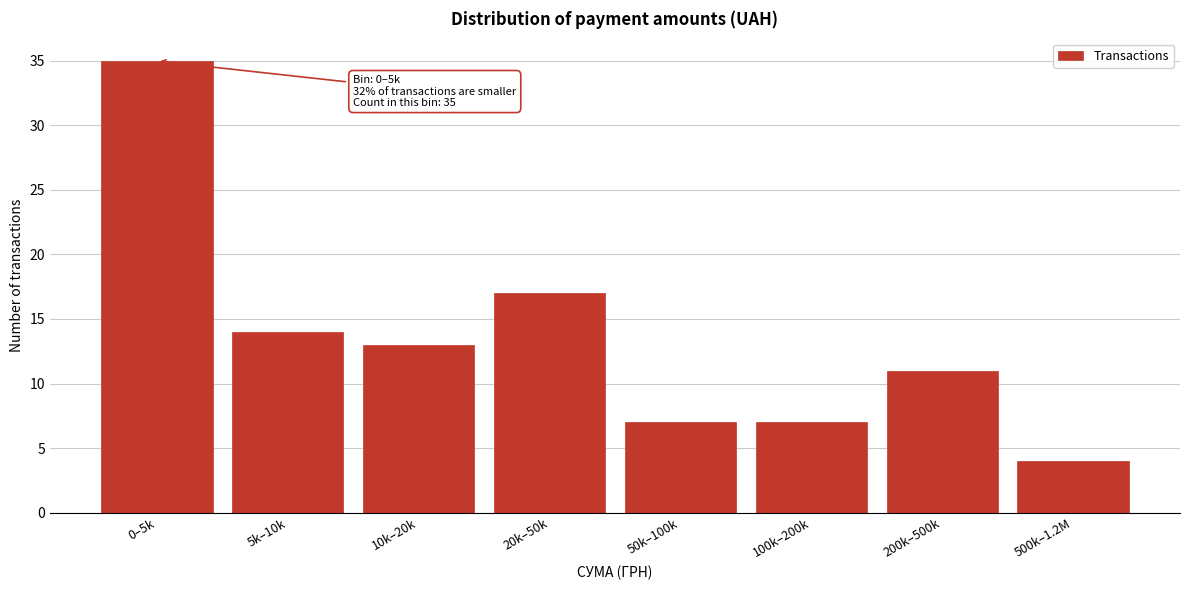

Reading left to right, what are all the values shown in this chart?

0–5k=35	5k–10k=14	10k–20k=13	20k–50k=17	50k–100k=7	100k–200k=7	200k–500k=11	500k–1.2M=4